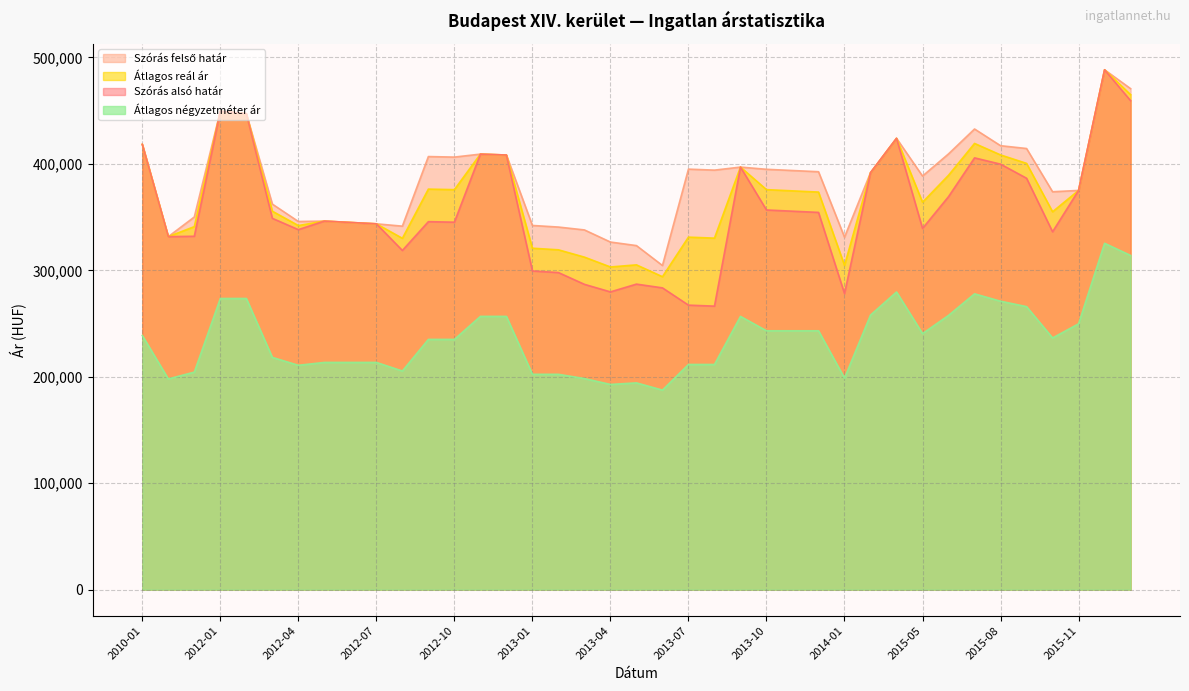

Which series has the largest total across all categories?

Szórás felső határ